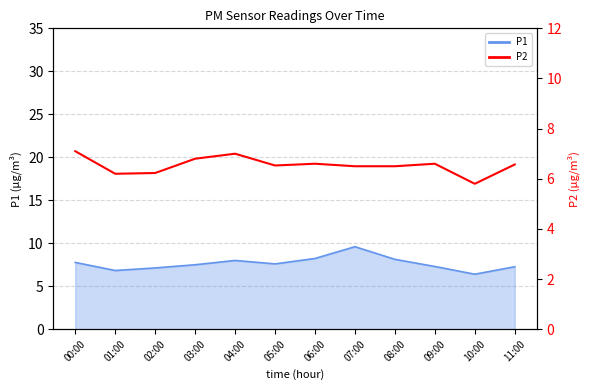

Rank the categories by value from highest to lowest.

00:00, 04:00, 03:00, 06:00, 09:00, 11:00, 05:00, 07:00, 08:00, 02:00, 01:00, 10:00